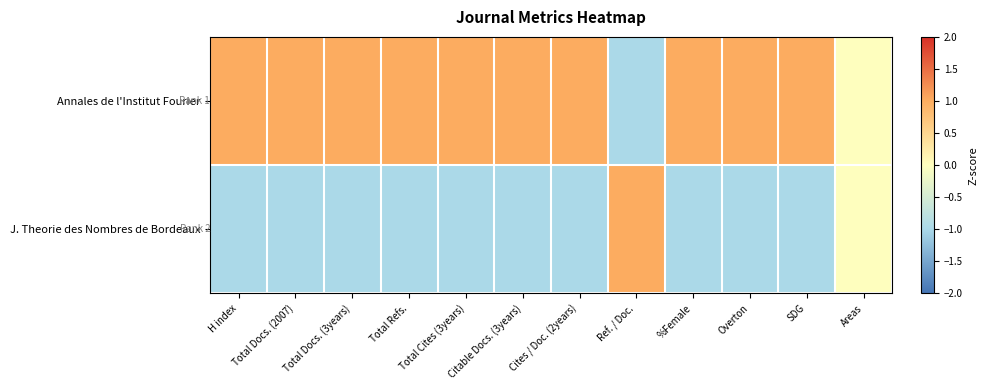

Reading right to left, list all the values displayed in this chart.

Annales de l'Institut Fourier: Areas=0	SDG=1	Overton=1	%Female=1	Ref. / Doc.=-1	Cites / Doc. (2years)=1	Citable Docs. (3years)=1	Total Cites (3years)=1	Total Refs.=1	Total Docs. (3years)=1	Total Docs. (2007)=1	H index=1
J. Theorie des Nombres de Bordeaux: Areas=0	SDG=-1	Overton=-1	%Female=-1	Ref. / Doc.=1	Cites / Doc. (2years)=-1	Citable Docs. (3years)=-1	Total Cites (3years)=-1	Total Refs.=-1	Total Docs. (3years)=-1	Total Docs. (2007)=-1	H index=-1